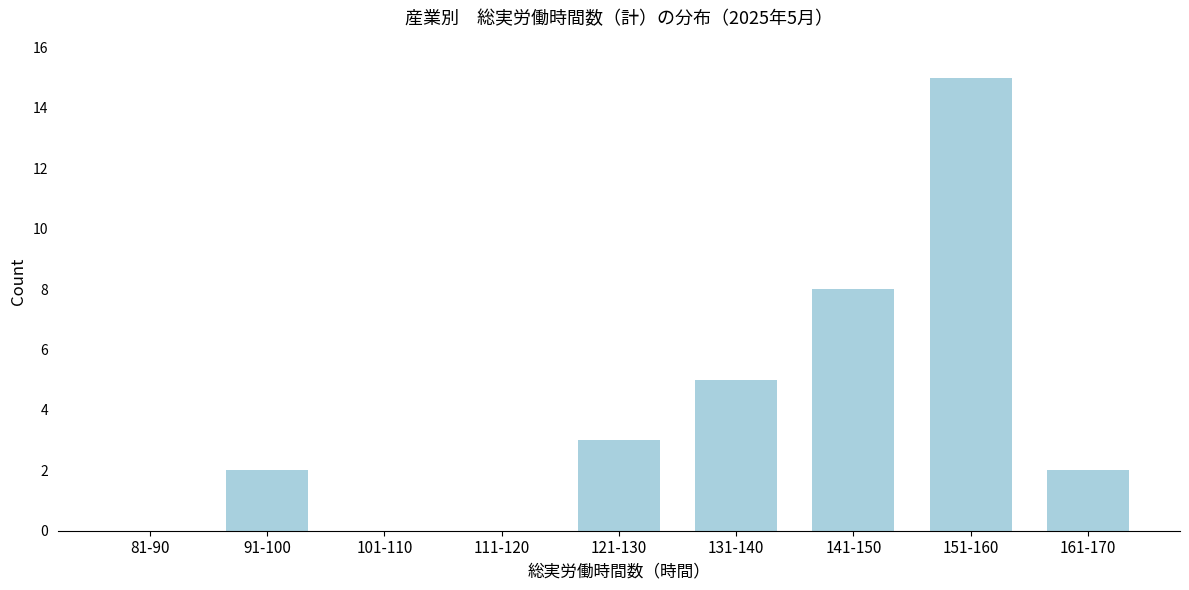

Reading left to right, transcribe all the data shown in this chart.

81-90=0	91-100=2	101-110=0	111-120=0	121-130=3	131-140=5	141-150=8	151-160=15	161-170=2